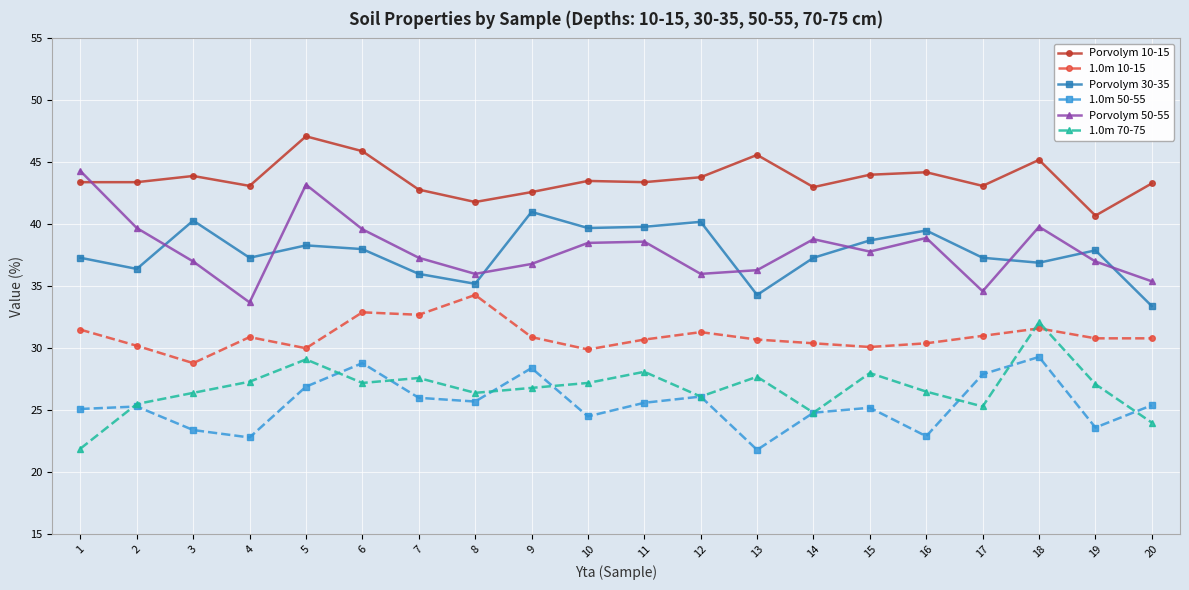

List the series in order of their peak value, lowest first.

1.0m 50-55, 1.0m 70-75, 1.0m 10-15, Porvolym 30-35, Porvolym 50-55, Porvolym 10-15